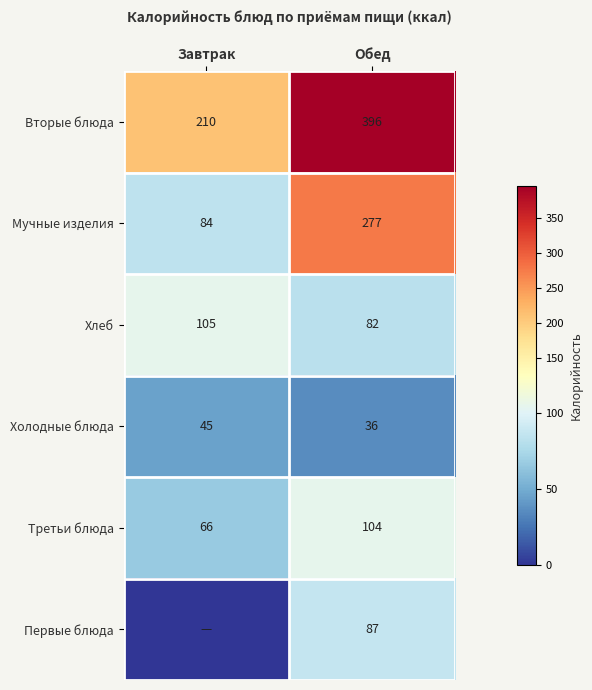

What is the sum of all Мучные изделия values?

361